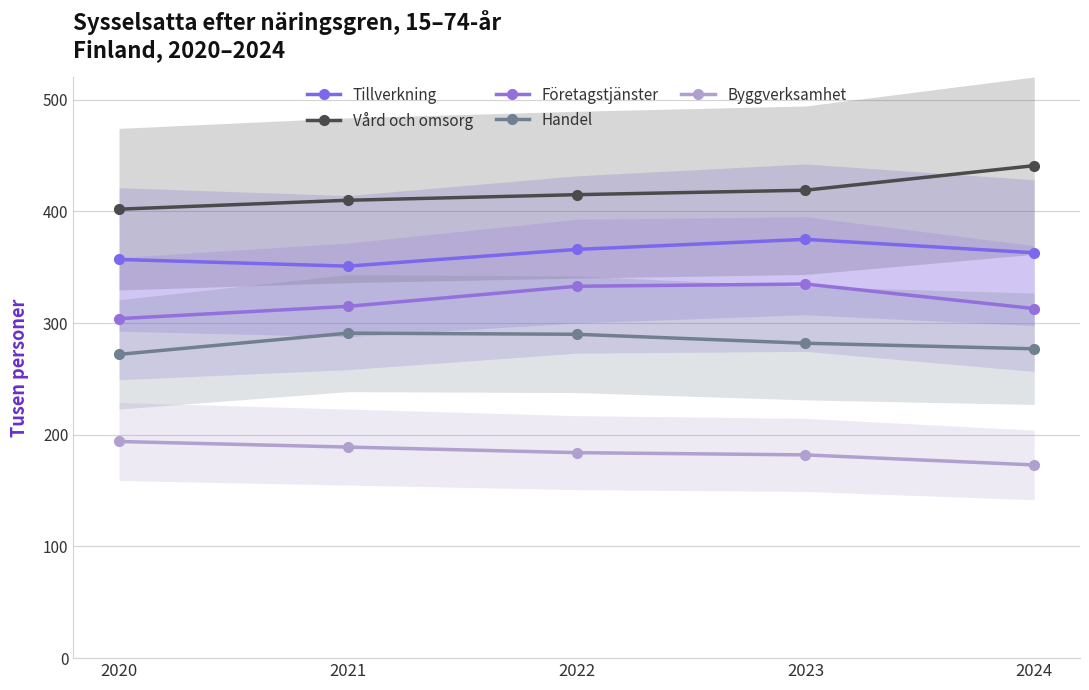

List the series in order of their overall mean, lowest first.

Byggverksamhet, Handel, Företagstjänster, Tillverkning, Vård och omsorg